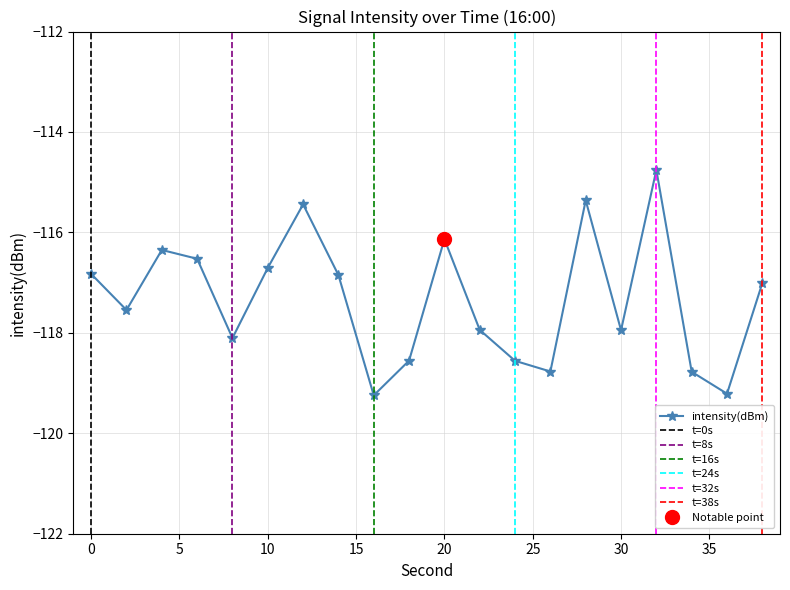

What is the value of the 15th point from the left?

-115.4